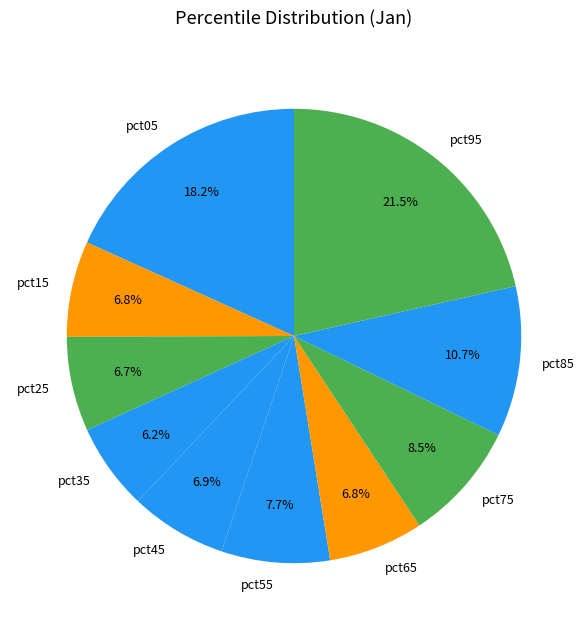

What is the smallest slice in the pie chart?

pct35